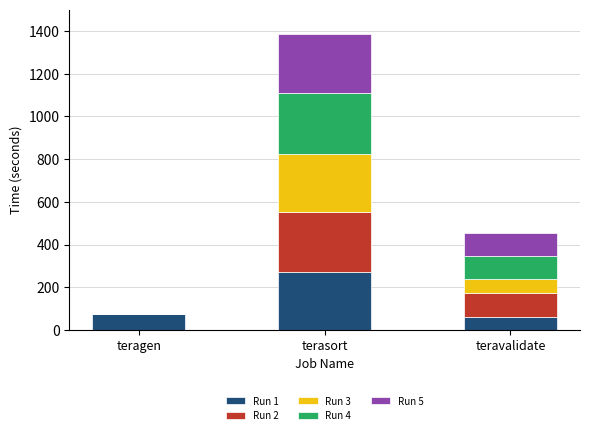

What is the sum of the Run 1 values at terasort and teravalidate?

333.7